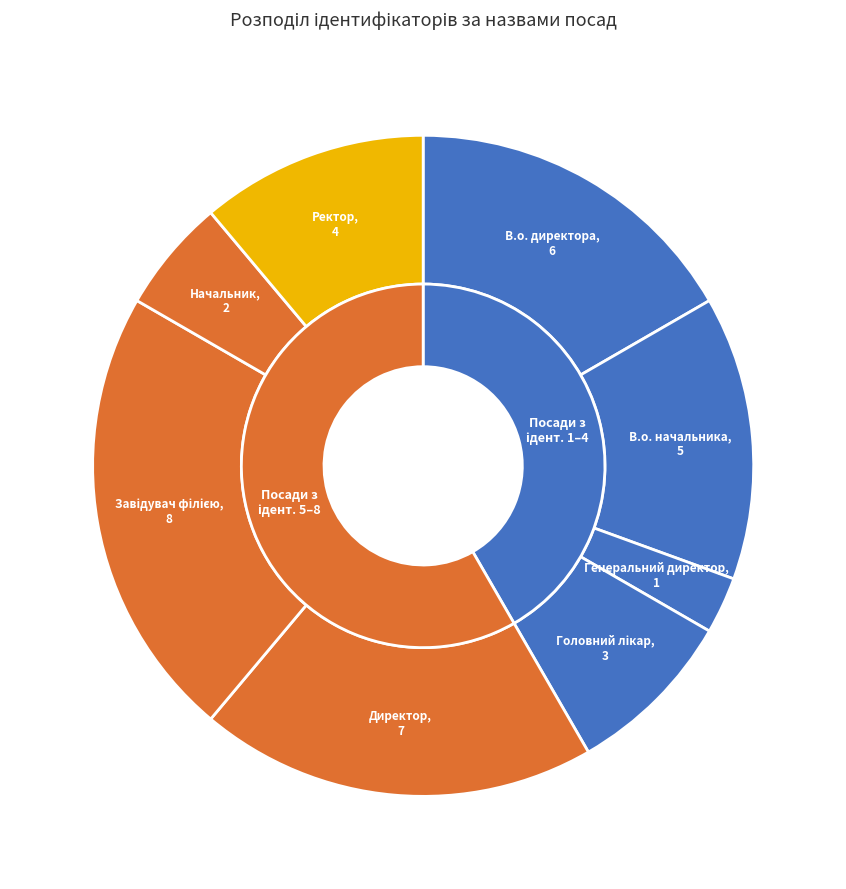

Which category has the smallest portion of the pie?

Генеральний директор